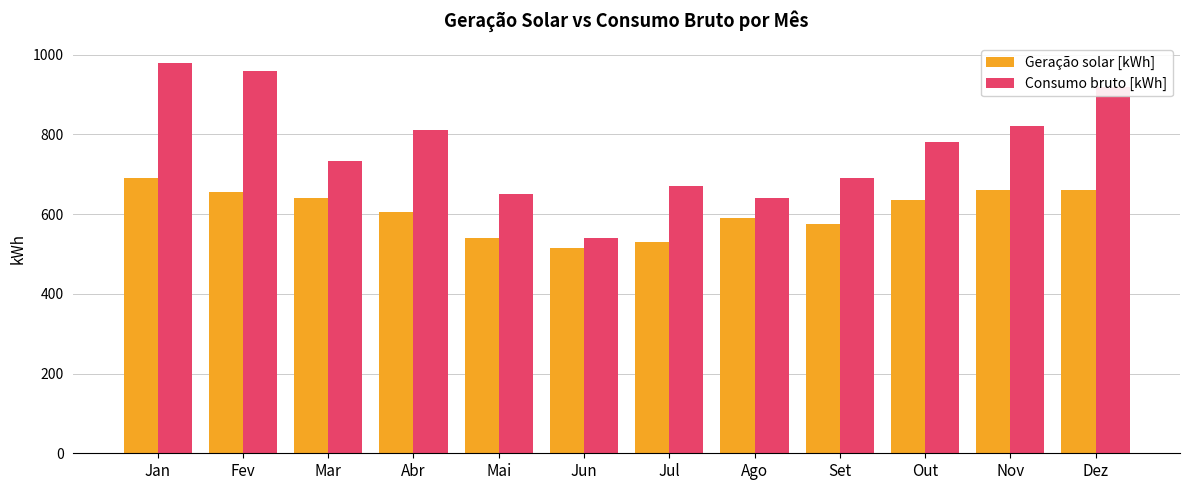

What are all the series names shown in the legend?

Geração solar [kWh], Consumo bruto [kWh]